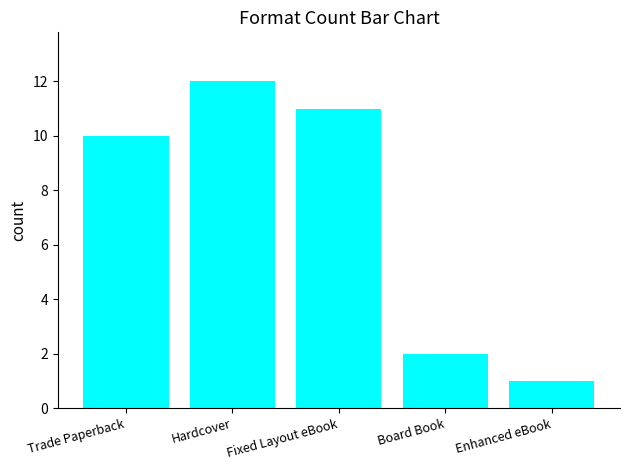

Rank the categories by value from highest to lowest.

Hardcover, Fixed Layout eBook, Trade Paperback, Board Book, Enhanced eBook